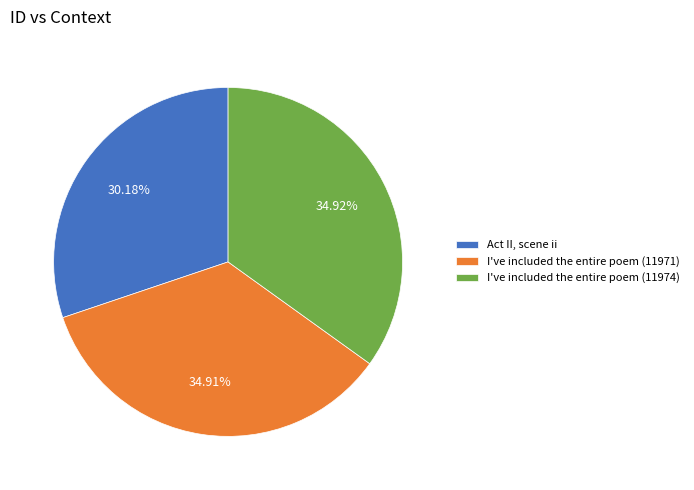

Is it true that I've included the entire poem (11974) is 47% of the pie?

False